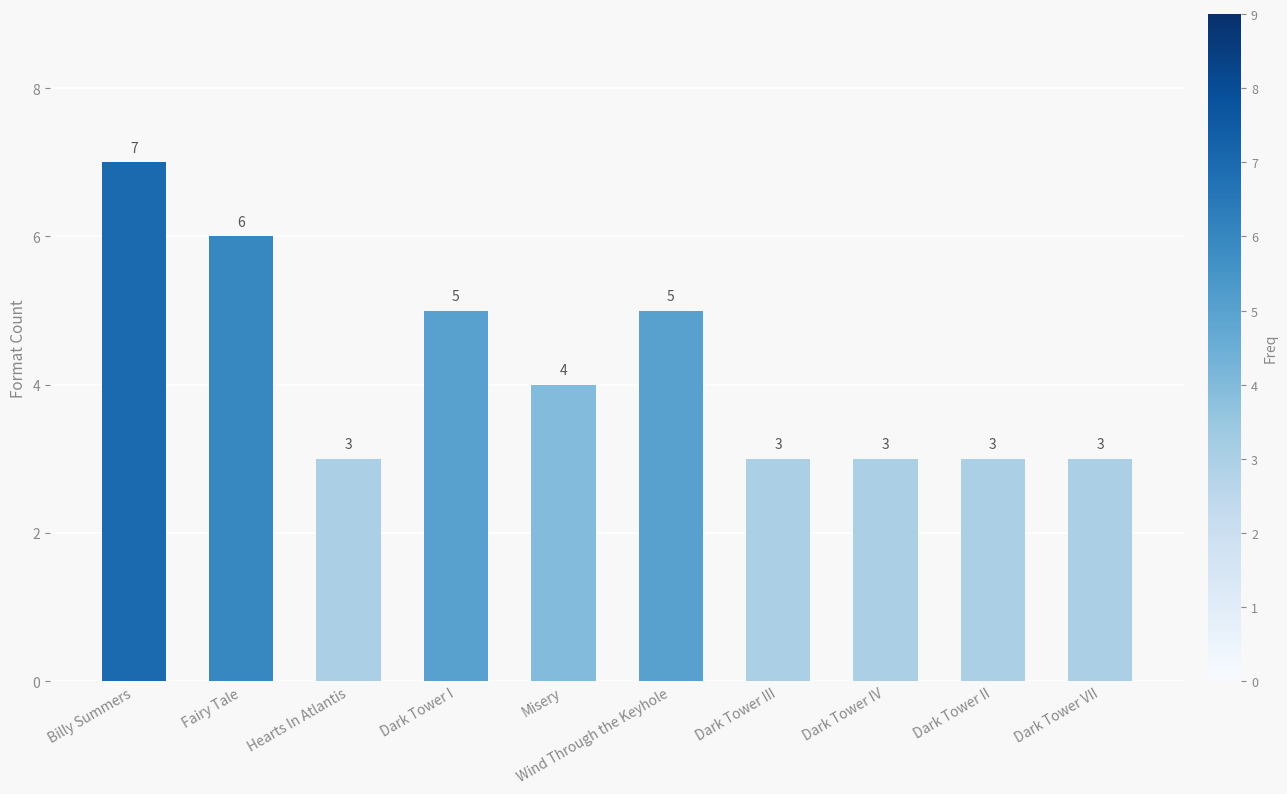

What is the difference between the second highest and minimum values?

3